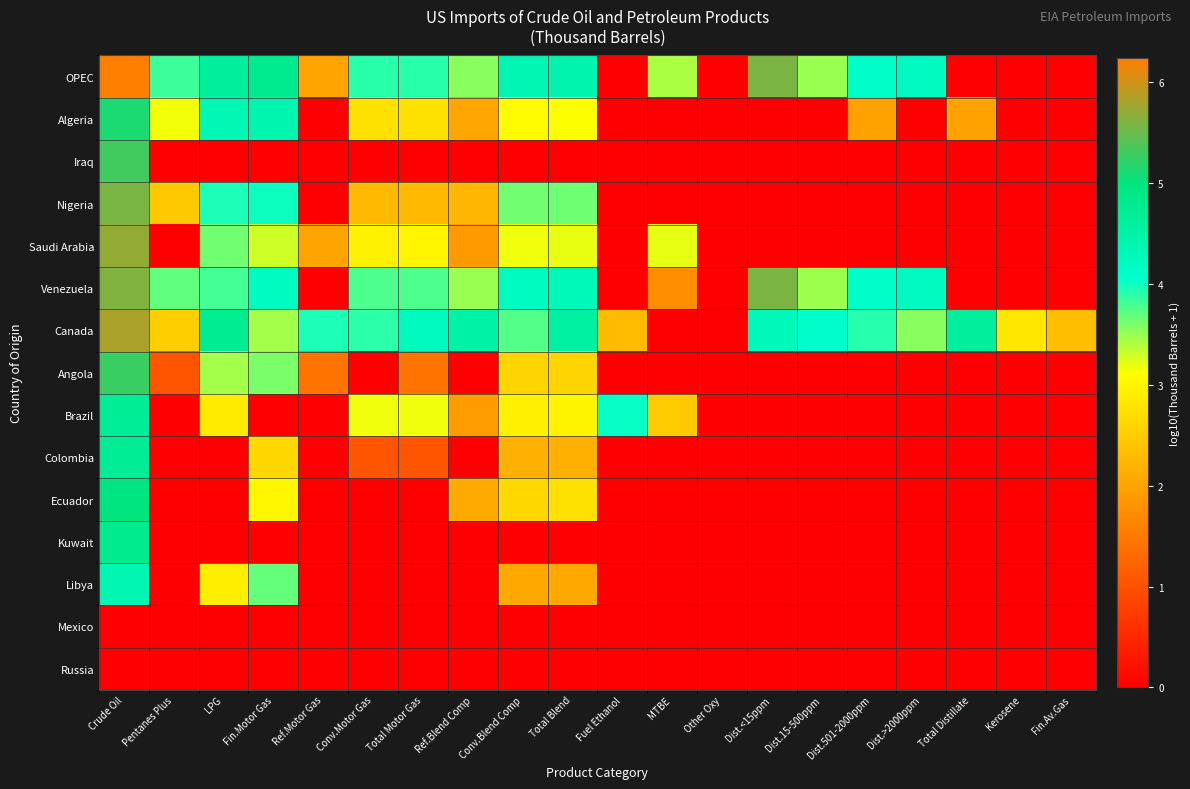

Reading left to right, extract all data points from this chart.

OPEC: Crude Oil=6.2	Pentanes Plus=3.8	LPG=4.6	Fin.Motor Gas=4.8	Ref.Motor Gas=2.0	Conv.Motor Gas=3.9	Total Motor Gas=3.9	Ref.Blend Comp=3.6	Conv.Blend Comp=4.4	Total Blend=4.4	Fuel Ethanol=0.0	MTBE=3.4	Other Oxy=0.0	Dist.<15ppm=5.6	Dist.15-500ppm=3.5	Dist.501-2000ppm=4.1	Dist.>2000ppm=4.2	Total Distillate=0.0	Kerosene=0.0	Fin.Av.Gas=0.0
Algeria: Crude Oil=5.1	Pentanes Plus=3.2	LPG=4.3	Fin.Motor Gas=4.4	Ref.Motor Gas=0.0	Conv.Motor Gas=2.8	Total Motor Gas=2.8	Ref.Blend Comp=2.1	Conv.Blend Comp=3.1	Total Blend=3.1	Fuel Ethanol=0.0	MTBE=0.0	Other Oxy=0.0	Dist.<15ppm=0.0	Dist.15-500ppm=0.0	Dist.501-2000ppm=2.0	Dist.>2000ppm=0.0	Total Distillate=2.0	Kerosene=0.0	Fin.Av.Gas=0.0
Iraq: Crude Oil=5.3	Pentanes Plus=0.0	LPG=0.0	Fin.Motor Gas=0.0	Ref.Motor Gas=0.0	Conv.Motor Gas=0.0	Total Motor Gas=0.0	Ref.Blend Comp=0.0	Conv.Blend Comp=0.0	Total Blend=0.0	Fuel Ethanol=0.0	MTBE=0.0	Other Oxy=0.0	Dist.<15ppm=0.0	Dist.15-500ppm=0.0	Dist.501-2000ppm=0.0	Dist.>2000ppm=0.0	Total Distillate=0.0	Kerosene=0.0	Fin.Av.Gas=0.0
Nigeria: Crude Oil=5.6	Pentanes Plus=2.5	LPG=4.0	Fin.Motor Gas=4.0	Ref.Motor Gas=0.0	Conv.Motor Gas=2.3	Total Motor Gas=2.3	Ref.Blend Comp=2.2	Conv.Blend Comp=3.6	Total Blend=3.7	Fuel Ethanol=0.0	MTBE=0.0	Other Oxy=0.0	Dist.<15ppm=0.0	Dist.15-500ppm=0.0	Dist.501-2000ppm=0.0	Dist.>2000ppm=0.0	Total Distillate=0.0	Kerosene=0.0	Fin.Av.Gas=0.0
Saudi Arabia: Crude Oil=5.7	Pentanes Plus=0.0	LPG=3.6	Fin.Motor Gas=3.3	Ref.Motor Gas=2.0	Conv.Motor Gas=3.0	Total Motor Gas=3.0	Ref.Blend Comp=1.9	Conv.Blend Comp=3.2	Total Blend=3.2	Fuel Ethanol=0.0	MTBE=3.2	Other Oxy=0.0	Dist.<15ppm=0.0	Dist.15-500ppm=0.0	Dist.501-2000ppm=0.0	Dist.>2000ppm=0.0	Total Distillate=0.0	Kerosene=0.0	Fin.Av.Gas=0.0
Venezuela: Crude Oil=5.6	Pentanes Plus=3.7	LPG=3.8	Fin.Motor Gas=4.2	Ref.Motor Gas=0.0	Conv.Motor Gas=3.8	Total Motor Gas=3.8	Ref.Blend Comp=3.5	Conv.Blend Comp=4.2	Total Blend=4.3	Fuel Ethanol=0.0	MTBE=1.7	Other Oxy=0.0	Dist.<15ppm=5.6	Dist.15-500ppm=3.5	Dist.501-2000ppm=4.1	Dist.>2000ppm=4.2	Total Distillate=0.0	Kerosene=0.0	Fin.Av.Gas=0.0
Canada: Crude Oil=5.8	Pentanes Plus=2.5	LPG=4.8	Fin.Motor Gas=3.5	Ref.Motor Gas=4.0	Conv.Motor Gas=3.9	Total Motor Gas=4.2	Ref.Blend Comp=4.5	Conv.Blend Comp=3.7	Total Blend=4.6	Fuel Ethanol=2.3	MTBE=0.0	Other Oxy=0.0	Dist.<15ppm=4.3	Dist.15-500ppm=4.1	Dist.501-2000ppm=3.9	Dist.>2000ppm=3.6	Total Distillate=4.6	Kerosene=2.8	Fin.Av.Gas=2.3
Angola: Crude Oil=5.3	Pentanes Plus=1.0	LPG=3.5	Fin.Motor Gas=3.6	Ref.Motor Gas=1.4	Conv.Motor Gas=0.0	Total Motor Gas=1.4	Ref.Blend Comp=0.0	Conv.Blend Comp=2.6	Total Blend=2.6	Fuel Ethanol=0.0	MTBE=0.0	Other Oxy=0.0	Dist.<15ppm=0.0	Dist.15-500ppm=0.0	Dist.501-2000ppm=0.0	Dist.>2000ppm=0.0	Total Distillate=0.0	Kerosene=0.0	Fin.Av.Gas=0.0
Brazil: Crude Oil=4.7	Pentanes Plus=0.0	LPG=2.9	Fin.Motor Gas=0.0	Ref.Motor Gas=0.0	Conv.Motor Gas=3.2	Total Motor Gas=3.2	Ref.Blend Comp=1.9	Conv.Blend Comp=3.0	Total Blend=3.0	Fuel Ethanol=4.0	MTBE=2.5	Other Oxy=0.0	Dist.<15ppm=0.0	Dist.15-500ppm=0.0	Dist.501-2000ppm=0.0	Dist.>2000ppm=0.0	Total Distillate=0.0	Kerosene=0.0	Fin.Av.Gas=0.0
Colombia: Crude Oil=4.7	Pentanes Plus=0.0	LPG=0.0	Fin.Motor Gas=2.7	Ref.Motor Gas=0.0	Conv.Motor Gas=1.0	Total Motor Gas=1.0	Ref.Blend Comp=0.0	Conv.Blend Comp=2.2	Total Blend=2.2	Fuel Ethanol=0.0	MTBE=0.0	Other Oxy=0.0	Dist.<15ppm=0.0	Dist.15-500ppm=0.0	Dist.501-2000ppm=0.0	Dist.>2000ppm=0.0	Total Distillate=0.0	Kerosene=0.0	Fin.Av.Gas=0.0
Ecuador: Crude Oil=5.0	Pentanes Plus=0.0	LPG=0.0	Fin.Motor Gas=3.0	Ref.Motor Gas=0.0	Conv.Motor Gas=0.0	Total Motor Gas=0.0	Ref.Blend Comp=2.1	Conv.Blend Comp=2.7	Total Blend=2.8	Fuel Ethanol=0.0	MTBE=0.0	Other Oxy=0.0	Dist.<15ppm=0.0	Dist.15-500ppm=0.0	Dist.501-2000ppm=0.0	Dist.>2000ppm=0.0	Total Distillate=0.0	Kerosene=0.0	Fin.Av.Gas=0.0
Kuwait: Crude Oil=4.8	Pentanes Plus=0.0	LPG=0.0	Fin.Motor Gas=0.0	Ref.Motor Gas=0.0	Conv.Motor Gas=0.0	Total Motor Gas=0.0	Ref.Blend Comp=0.0	Conv.Blend Comp=0.0	Total Blend=0.0	Fuel Ethanol=0.0	MTBE=0.0	Other Oxy=0.0	Dist.<15ppm=0.0	Dist.15-500ppm=0.0	Dist.501-2000ppm=0.0	Dist.>2000ppm=0.0	Total Distillate=0.0	Kerosene=0.0	Fin.Av.Gas=0.0
Libya: Crude Oil=4.4	Pentanes Plus=0.0	LPG=2.9	Fin.Motor Gas=3.7	Ref.Motor Gas=0.0	Conv.Motor Gas=0.0	Total Motor Gas=0.0	Ref.Blend Comp=0.0	Conv.Blend Comp=2.1	Total Blend=2.1	Fuel Ethanol=0.0	MTBE=0.0	Other Oxy=0.0	Dist.<15ppm=0.0	Dist.15-500ppm=0.0	Dist.501-2000ppm=0.0	Dist.>2000ppm=0.0	Total Distillate=0.0	Kerosene=0.0	Fin.Av.Gas=0.0
Mexico: Crude Oil=0.0	Pentanes Plus=0.0	LPG=0.0	Fin.Motor Gas=0.0	Ref.Motor Gas=0.0	Conv.Motor Gas=0.0	Total Motor Gas=0.0	Ref.Blend Comp=0.0	Conv.Blend Comp=0.0	Total Blend=0.0	Fuel Ethanol=0.0	MTBE=0.0	Other Oxy=0.0	Dist.<15ppm=0.0	Dist.15-500ppm=0.0	Dist.501-2000ppm=0.0	Dist.>2000ppm=0.0	Total Distillate=0.0	Kerosene=0.0	Fin.Av.Gas=0.0
Russia: Crude Oil=0.0	Pentanes Plus=0.0	LPG=0.0	Fin.Motor Gas=0.0	Ref.Motor Gas=0.0	Conv.Motor Gas=0.0	Total Motor Gas=0.0	Ref.Blend Comp=0.0	Conv.Blend Comp=0.0	Total Blend=0.0	Fuel Ethanol=0.0	MTBE=0.0	Other Oxy=0.0	Dist.<15ppm=0.0	Dist.15-500ppm=0.0	Dist.501-2000ppm=0.0	Dist.>2000ppm=0.0	Total Distillate=0.0	Kerosene=0.0	Fin.Av.Gas=0.0